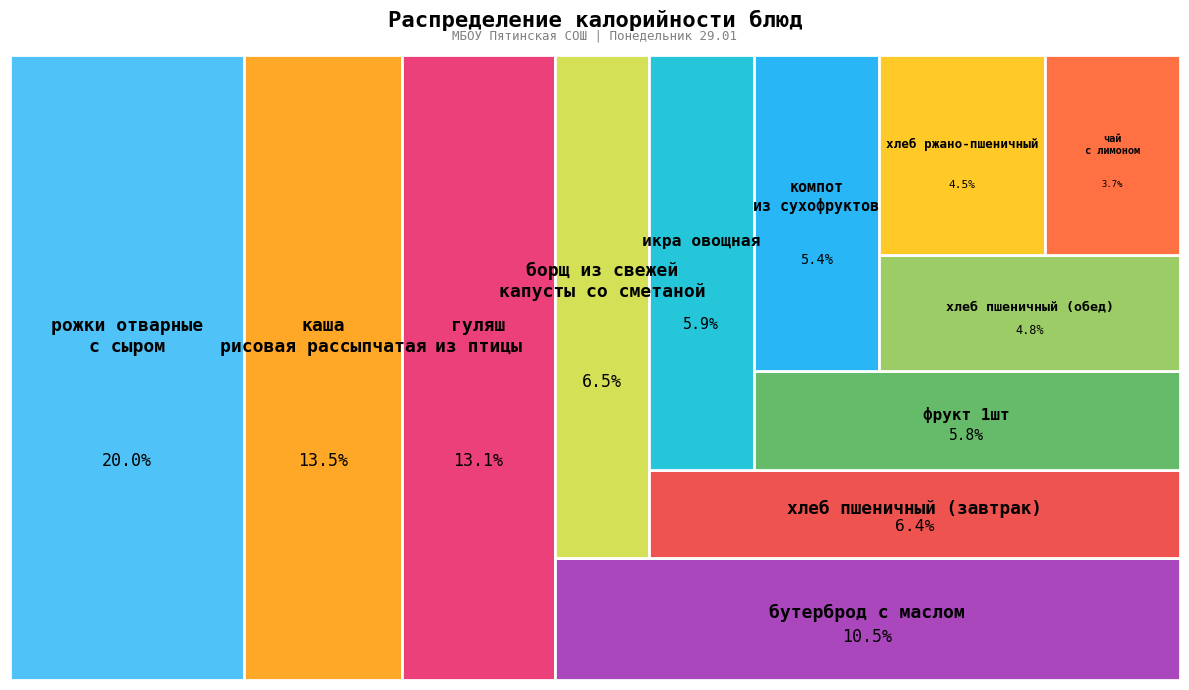

How many slices are in this pie chart?

12